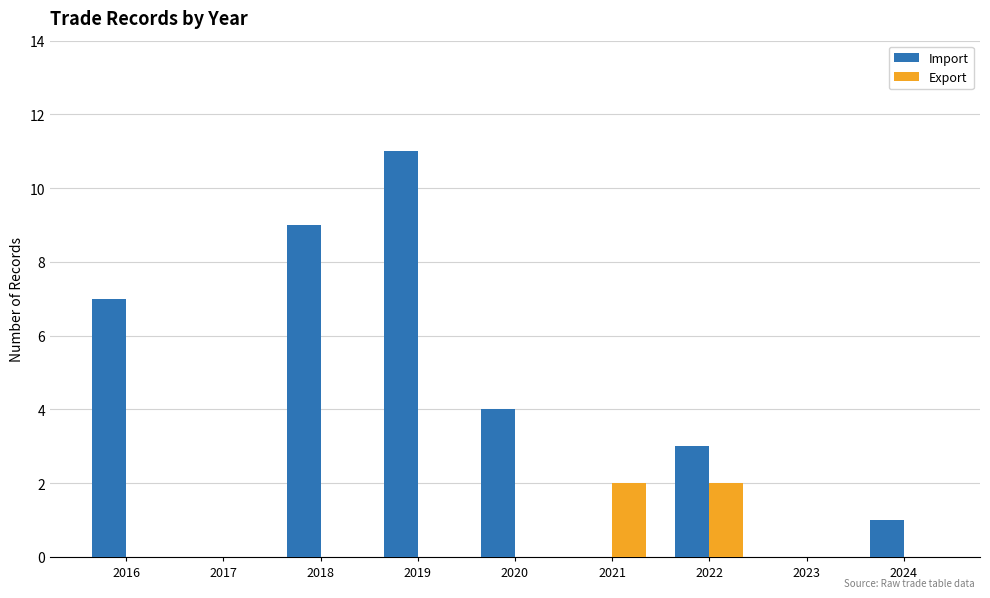

Is the value of Export at 2017 greater than the value of Import at 2019?

No